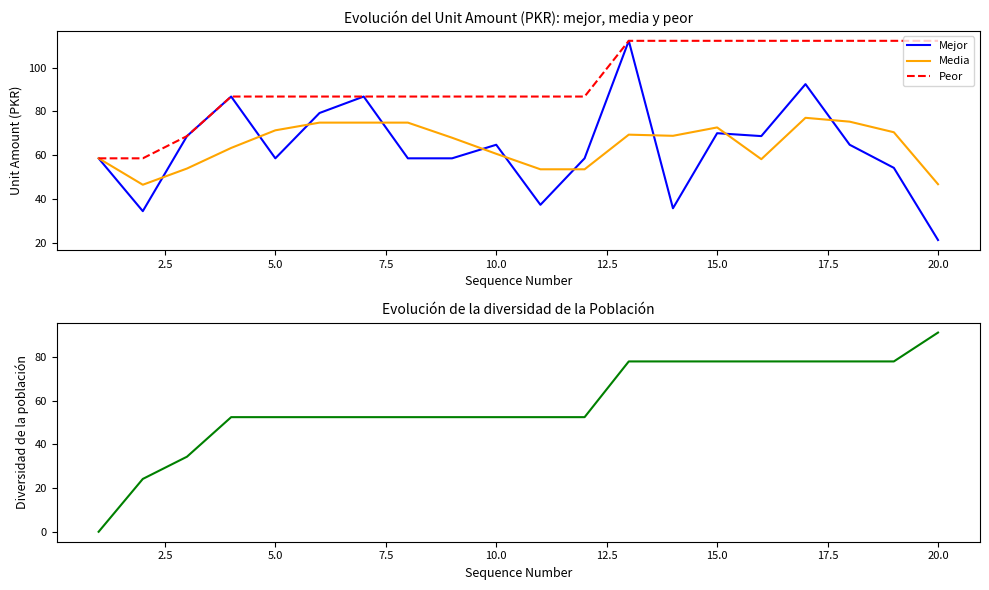

What is the difference between the second highest and minimum values in the Media series?

28.9